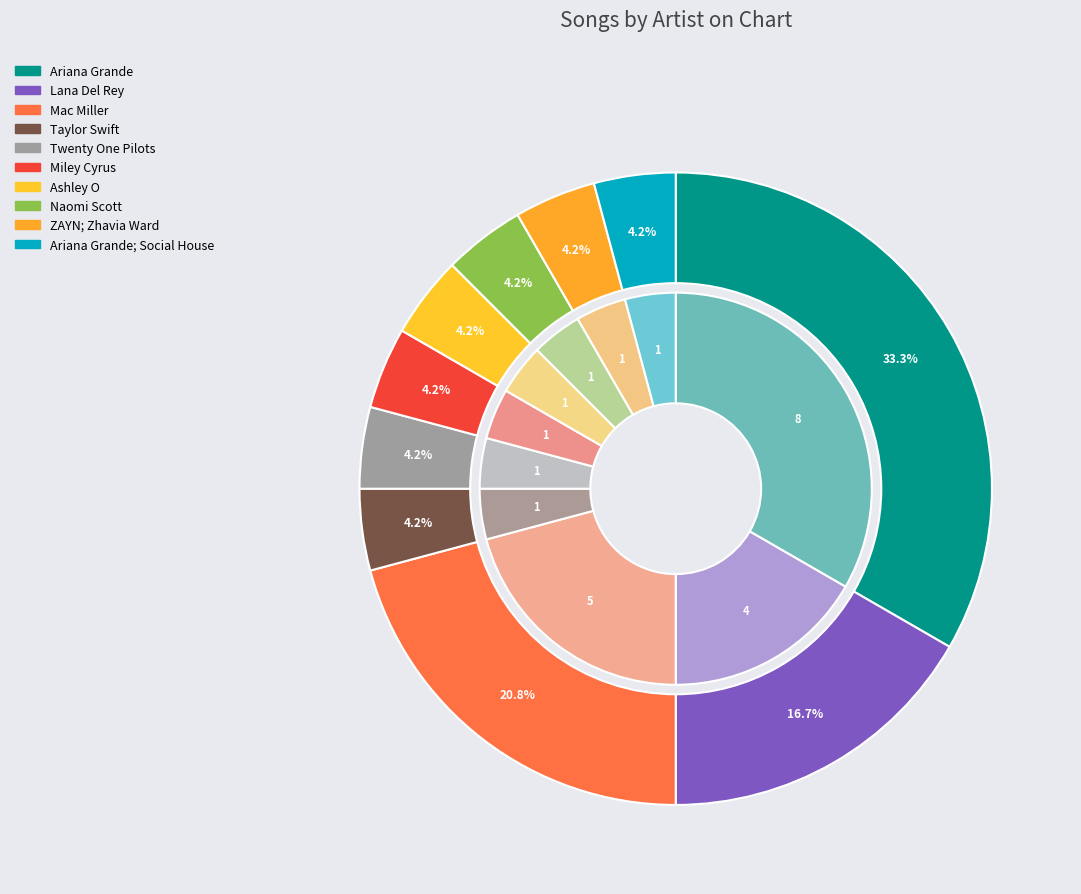

To the nearest percent, what is the combined percentage of Taylor Swift and Miley Cyrus?

8%